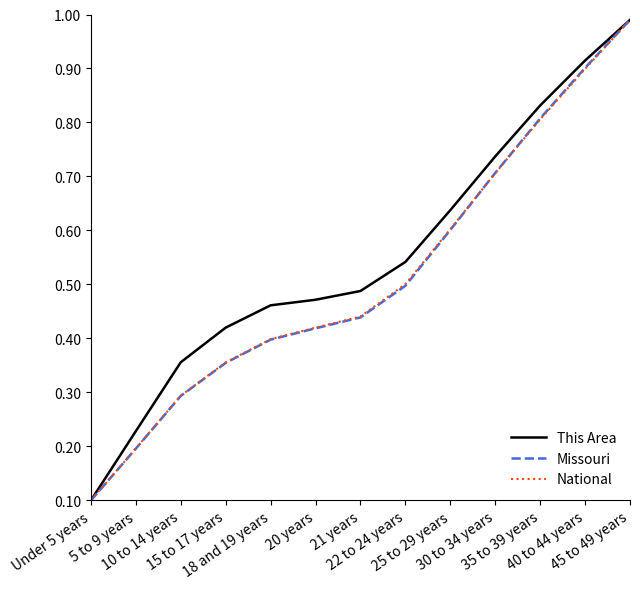

What are all the series names shown in the legend?

This Area, Missouri, National